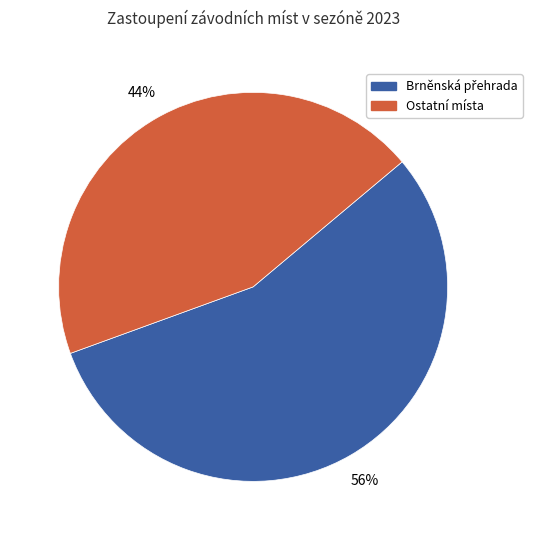

Is there a majority slice in this chart?

Yes